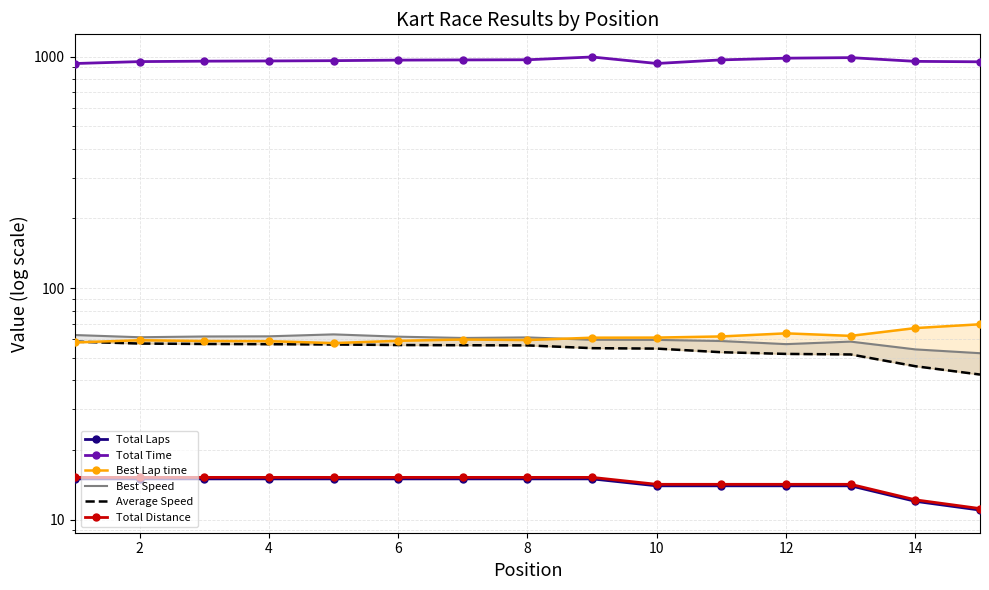

Where is Total Distance nearest to the value 13?

14